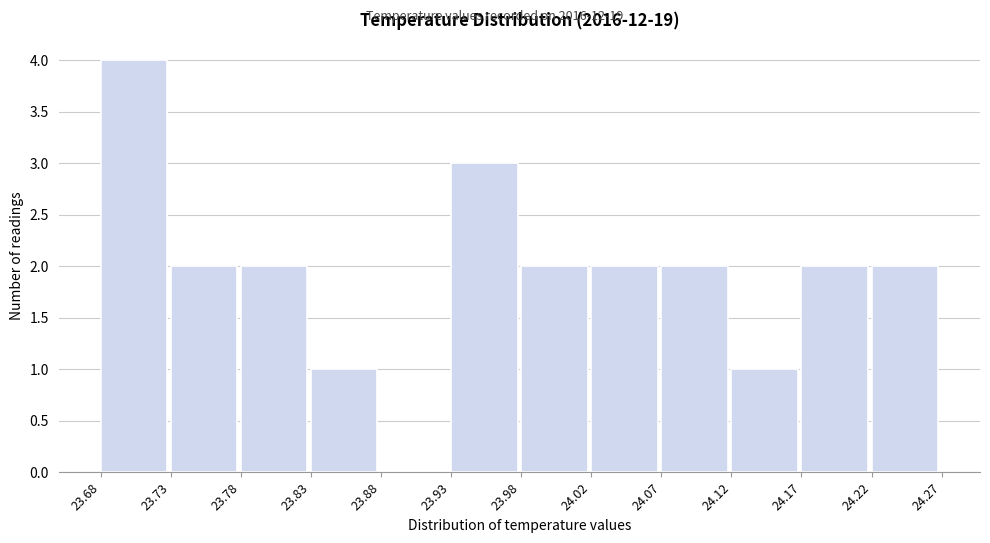

Reading left to right, list every bar in this chart as the range it spans on the x-axis followed by its height. The values are not printed on the chart, so give them approximately, as read against the axis.

23.68 to 23.73: 4
23.73 to 23.78: 2
23.78 to 23.83: 2
23.83 to 23.88: 1
23.88 to 23.93: 0
23.93 to 23.98: 3
23.98 to 24.02: 2
24.02 to 24.07: 2
24.07 to 24.12: 2
24.12 to 24.17: 1
24.17 to 24.22: 2
24.22 to 24.27: 2